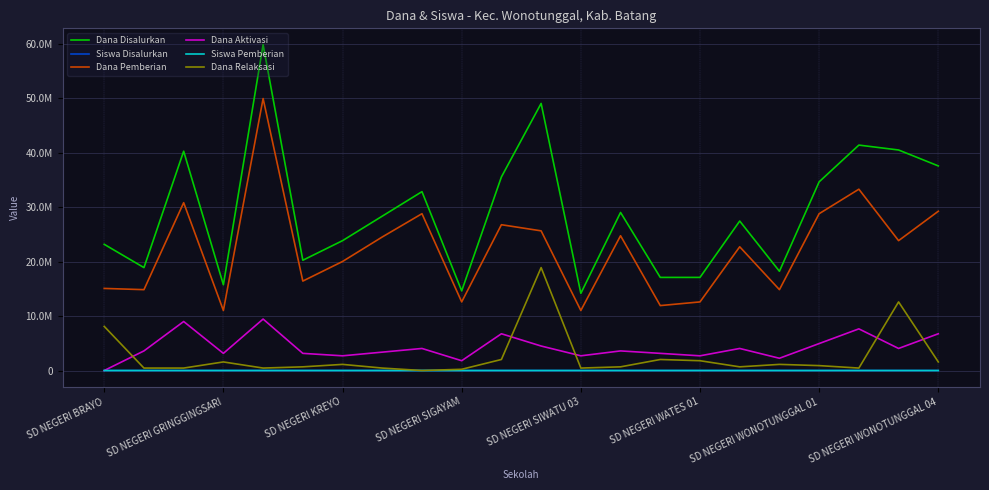

What is the average value of the Siswa Disalurkan series?

71